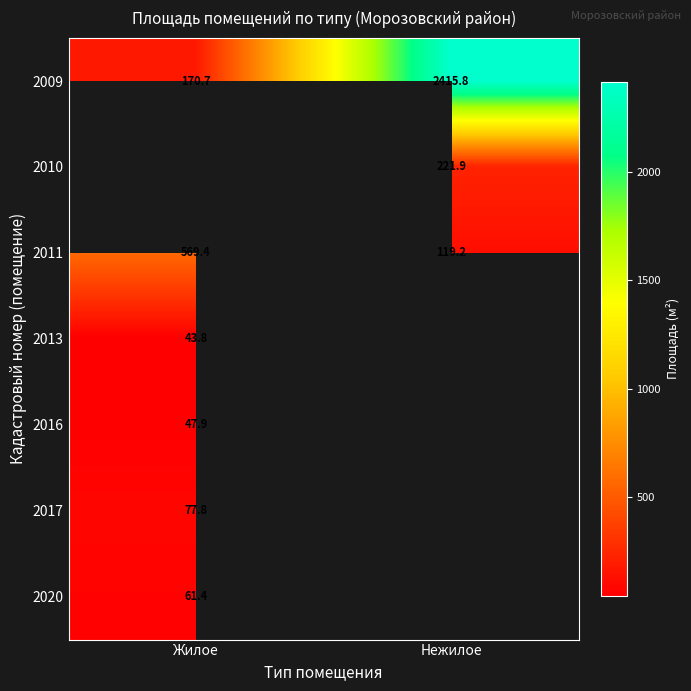

At which label does 2009 reach its peak?

Нежилое